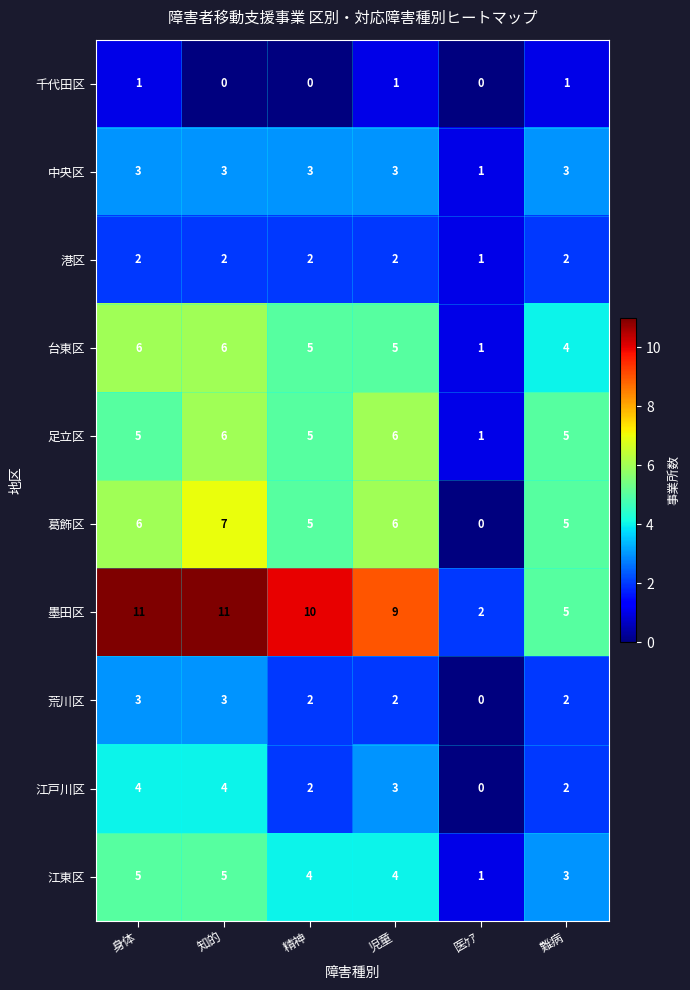

Which series has the largest total across all categories?

墨田区